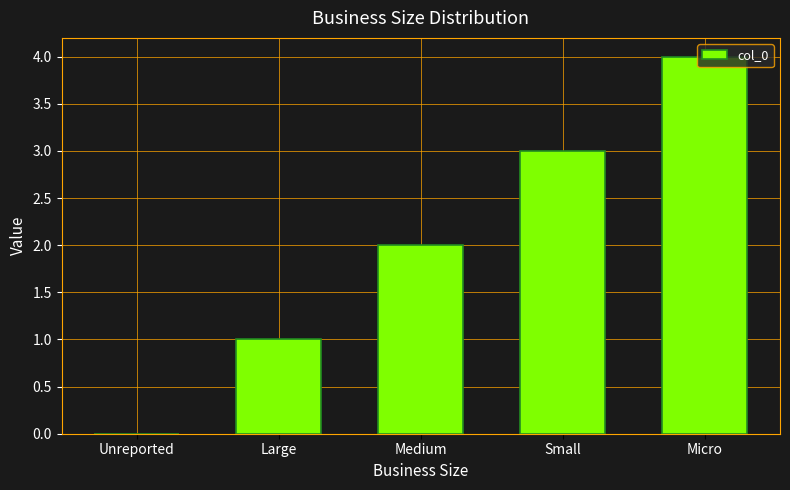

Reading left to right, transcribe all the data shown in this chart.

0	1	2	3	4